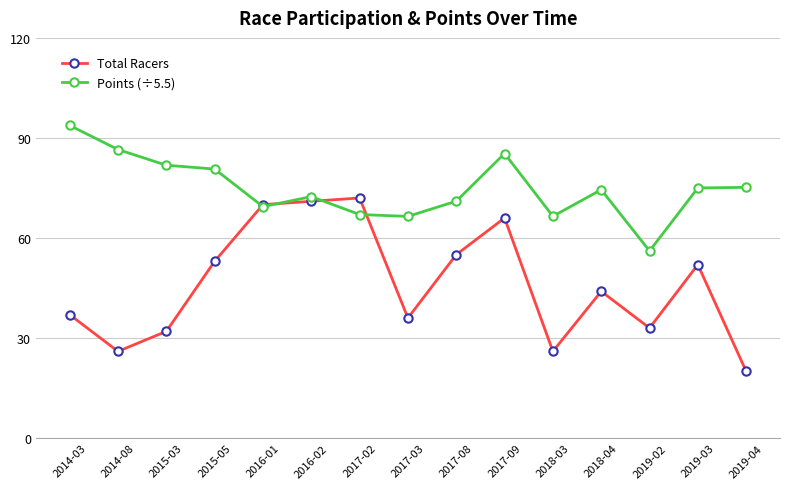

What is the sum of the Total Racers values at 2014-03 and 2018-04?

81.0